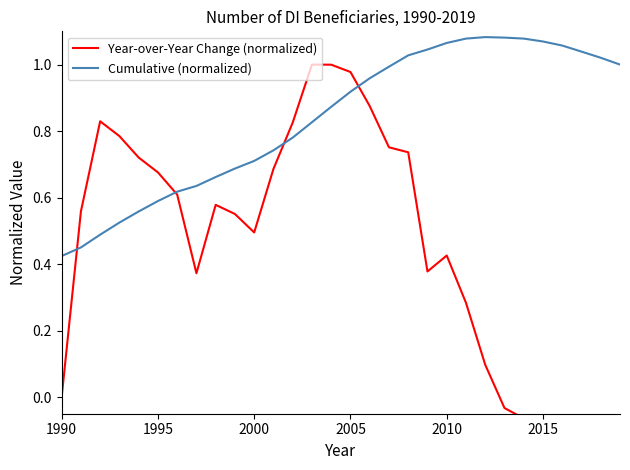

Reading left to right, extract all data points from this chart.

Year-over-Year Change (normalized): 0.0	0.6	0.8	0.8	0.7	0.7	0.6	0.4	0.6	0.6	0.5	0.7	0.8	1.0	1.0	1.0	0.9	0.8	0.7	0.4	0.4	0.3	0.1	-0.0	-0.1	-0.2	-0.3	-0.4	-0.4	-0.4
Cumulative (normalized): 0.4	0.5	0.5	0.5	0.6	0.6	0.6	0.6	0.7	0.7	0.7	0.7	0.8	0.8	0.9	0.9	1.0	1.0	1.0	1.0	1.1	1.1	1.1	1.1	1.1	1.1	1.1	1.0	1.0	1.0